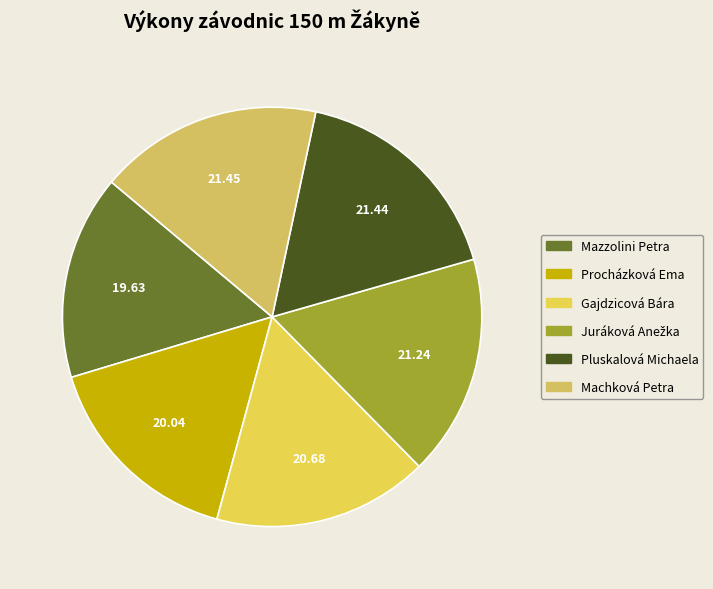

Rank the categories by value from lowest to highest.

Mazzolini Petra, Procházková Ema, Gajdzicová Bára, Juráková Anežka, Pluskalová Michaela, Machková Petra